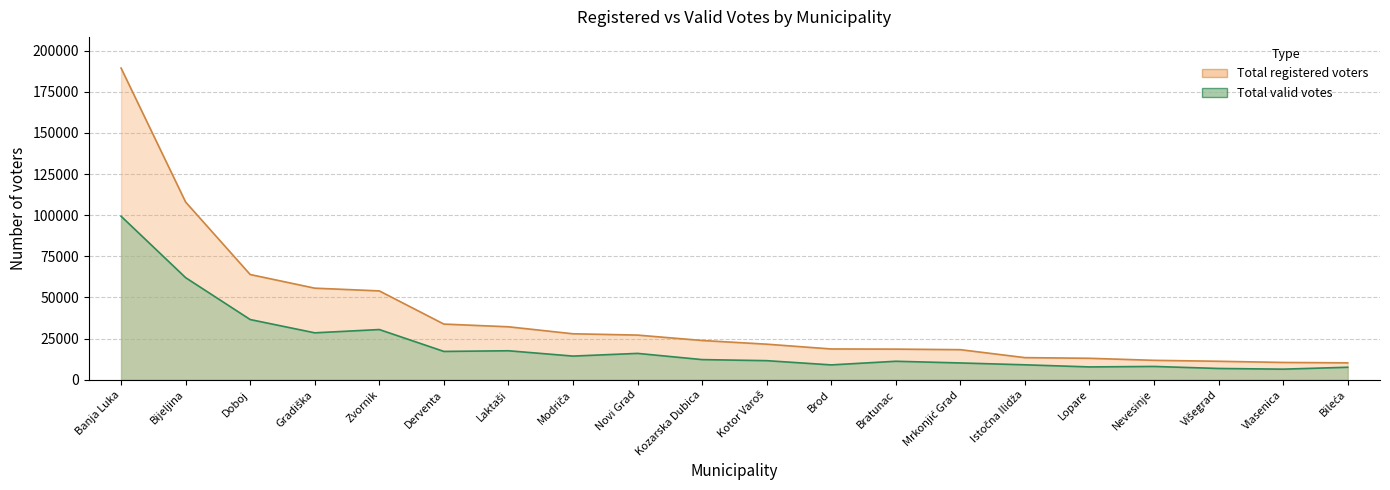

Which category has the lowest value across all series?

Vlasenica